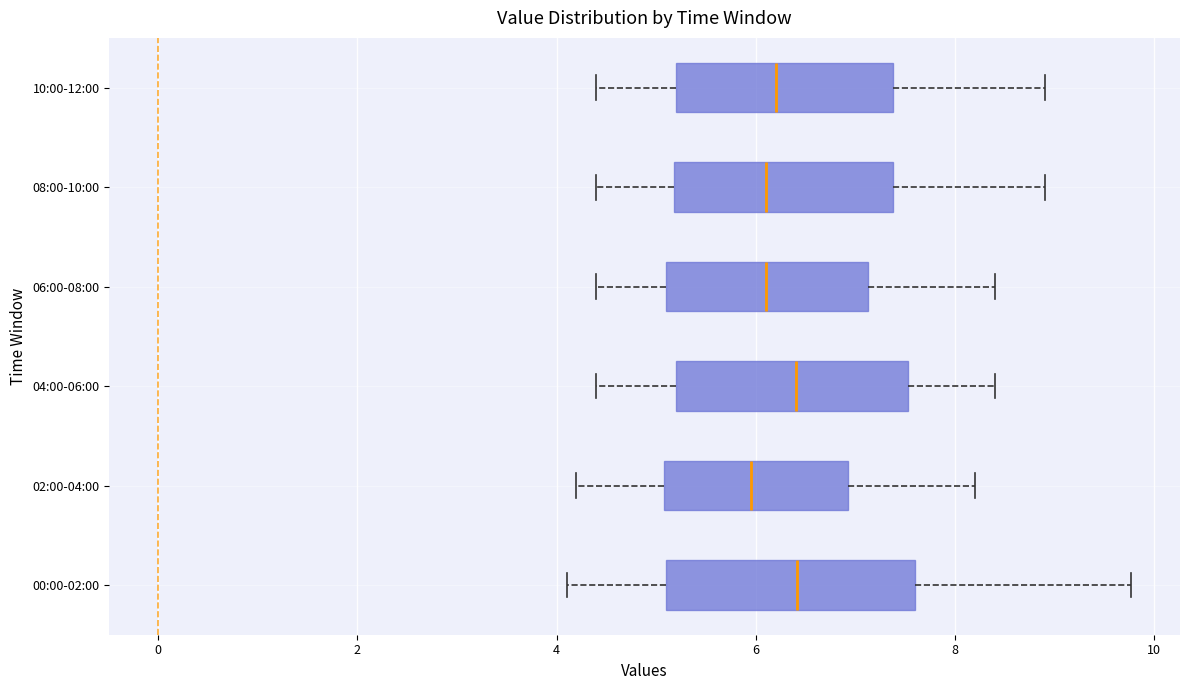

Reading bottom to top, transcribe this box plot: for each box, give where its median line is, the range the box spans, and where its two whiskers end, as read against the x-axis. The values are not printed on the chart, so give them approximately, as read against the axis.

00:00-02:00: median 6.4, box 5.0 to 7.6, whiskers 4.2 to 9.8
02:00-04:00: median 6.0, box 5.0 to 7.0, whiskers 4.2 to 8.2
04:00-06:00: median 6.4, box 5.2 to 7.6, whiskers 4.4 to 8.4
06:00-08:00: median 6.2, box 5.2 to 7.2, whiskers 4.4 to 8.4
08:00-10:00: median 6.2, box 5.2 to 7.4, whiskers 4.4 to 9.0
10:00-12:00: median 6.2, box 5.2 to 7.4, whiskers 4.4 to 9.0